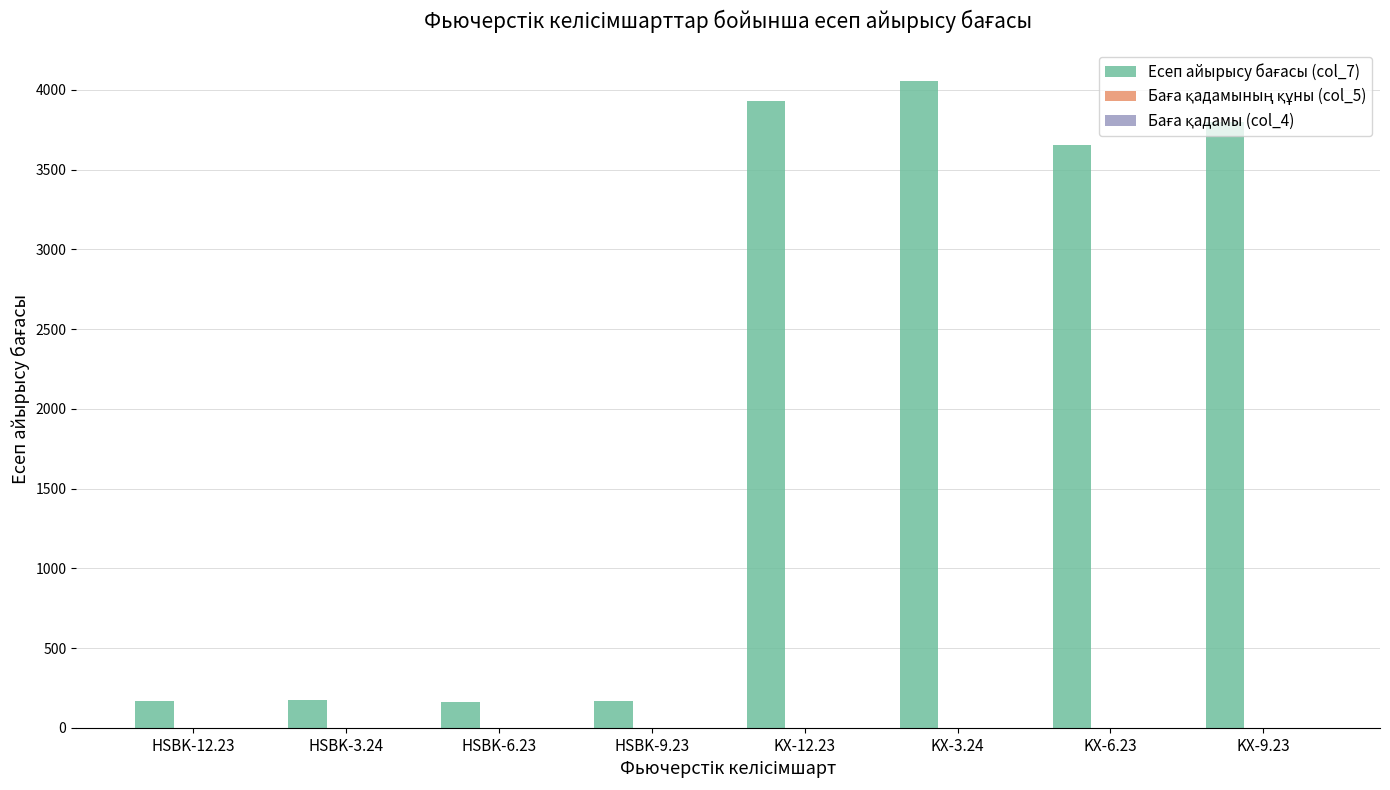

Which label corresponds to the largest value in the chart?

KX-3.24